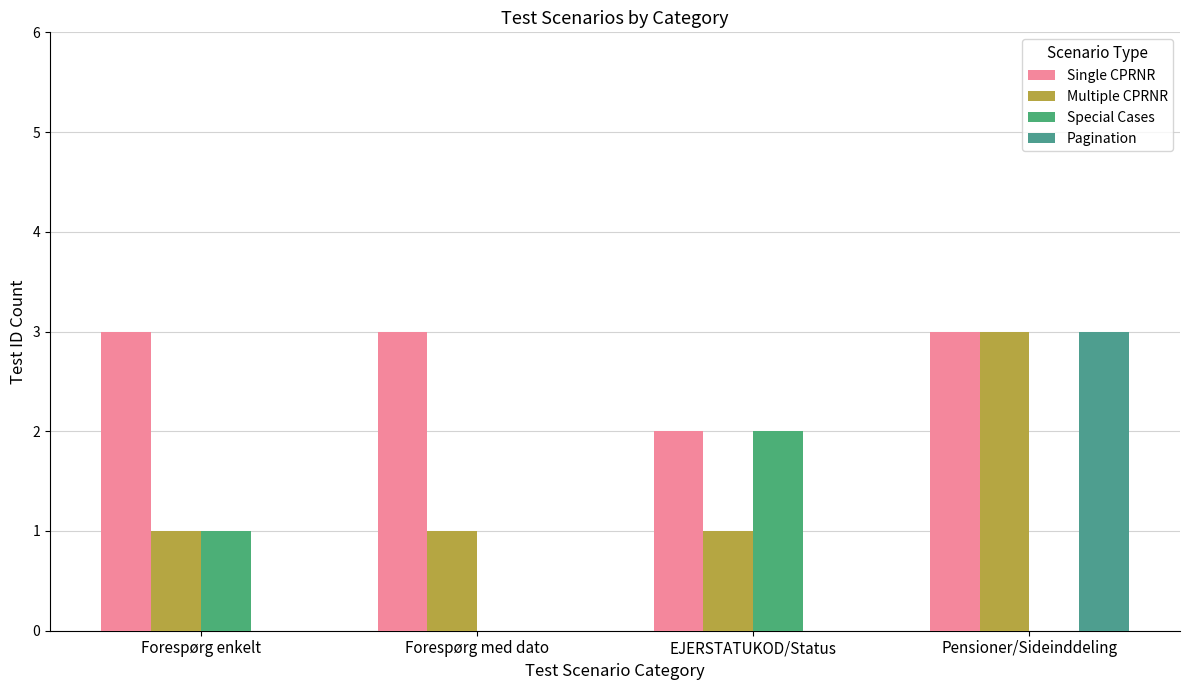

At which category is the sum across all series the highest?

Pensioner/Sideinddeling